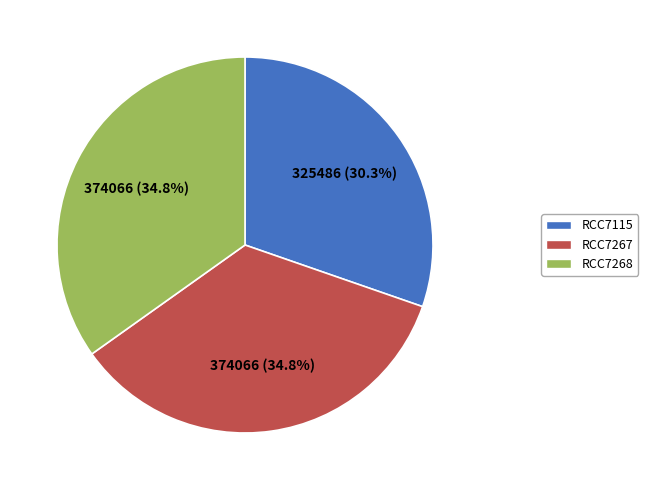

To the nearest percent, what percentage of the pie is RCC7267?

35%